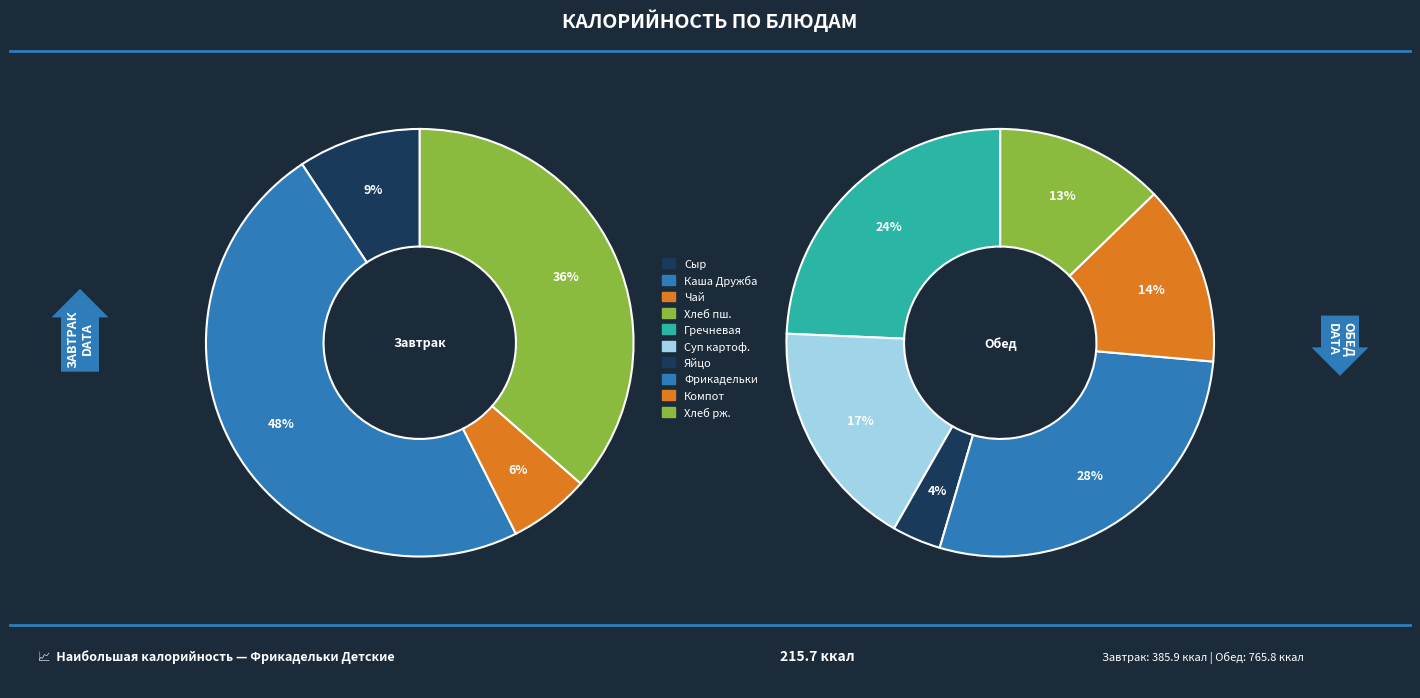

Rank the categories by value from highest to lowest.

Фрикадельки Детские, Каша гречневая рассыпчатая, Каша Дружба, Хлеб пшеничный, Суп картофельный с макаронными изделиями, Компот из фруктовой ягодной смеси, Хлеб ржано-пшеничный, Сыр твердых сортов в нарезке, Яйцо вареное, Чай черный с лимоном